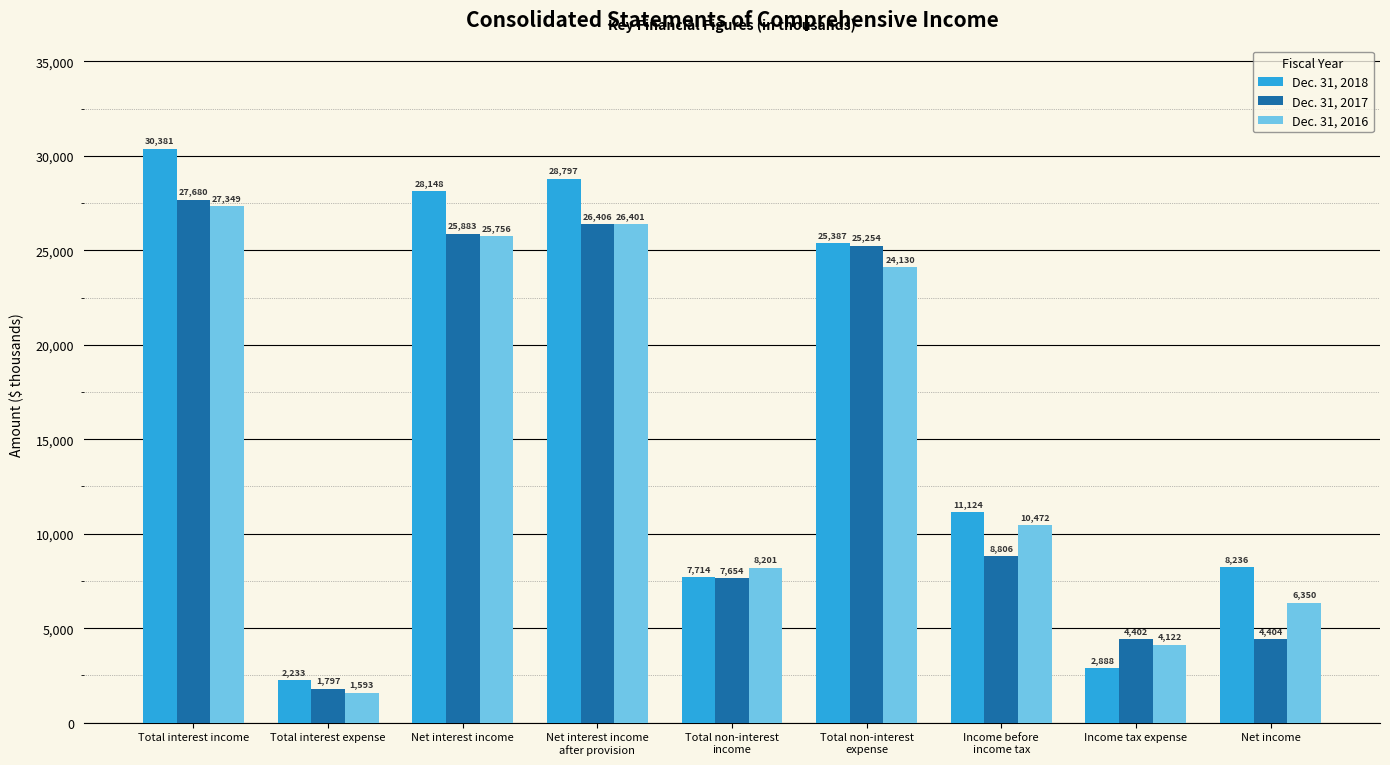

What is the label of the 3rd bar from the right?

Income before
income tax